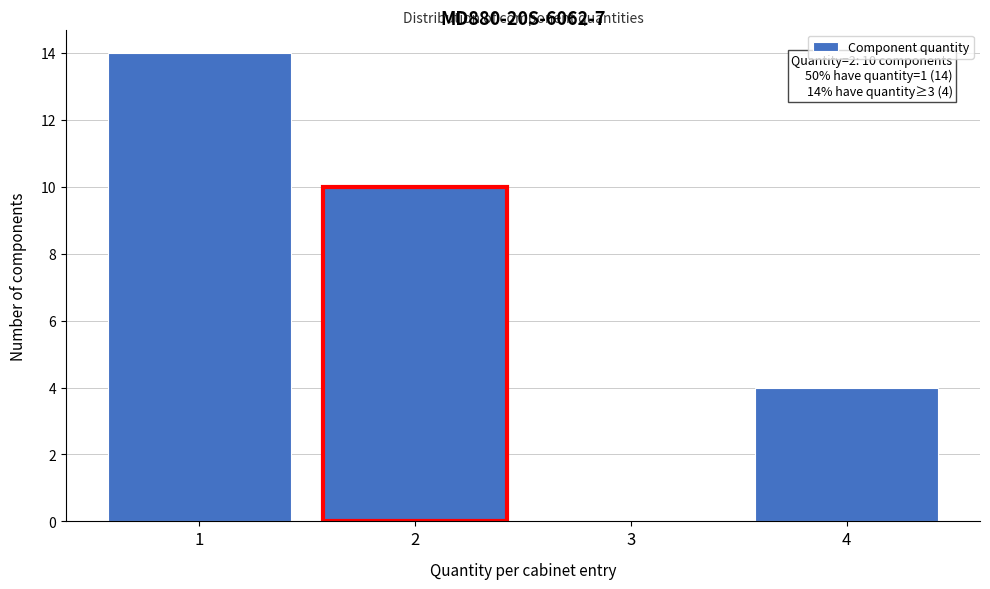

Over which range of the x-axis is the bar tallest?

0.5 to 1.5